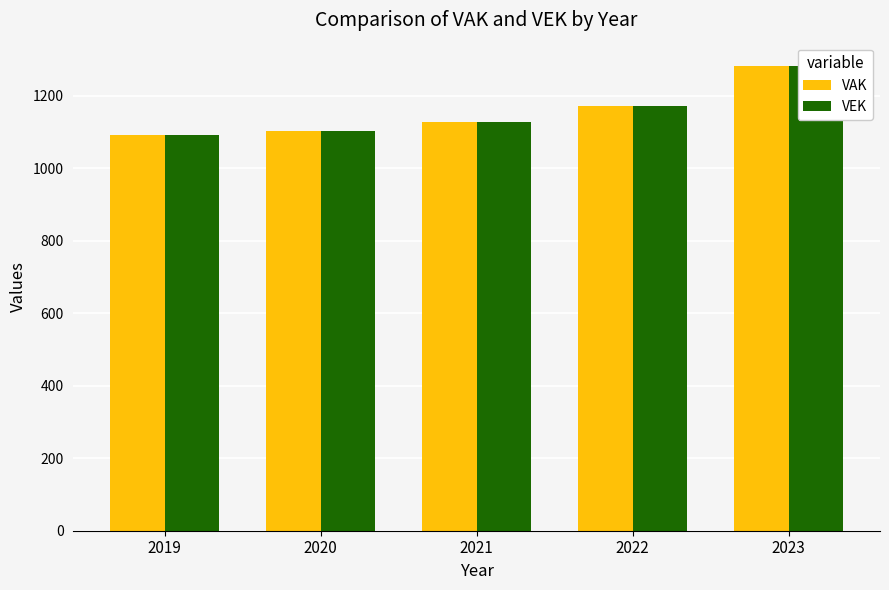

True or false: VAK has a value of 1595 at 2019.

False